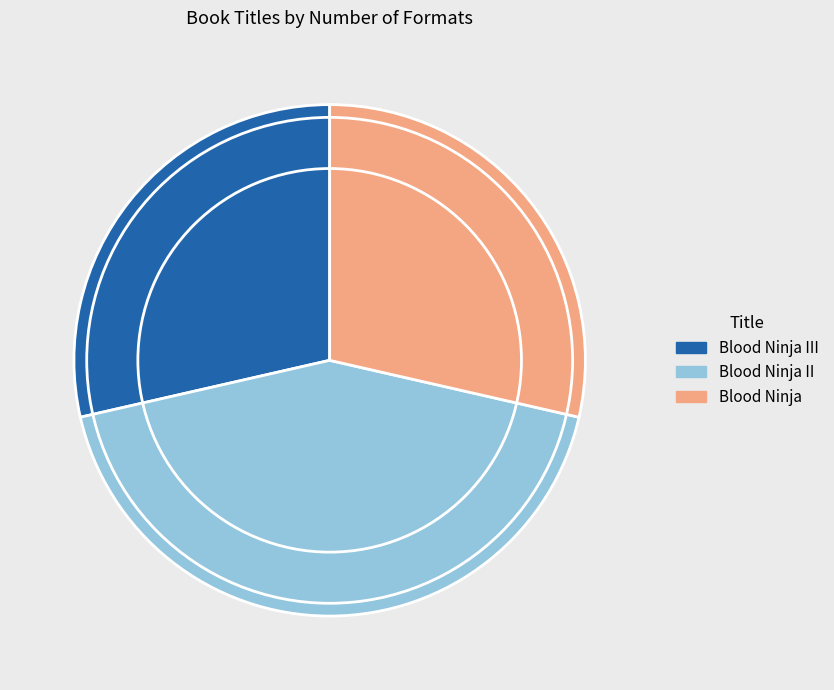

Combined, do Blood Ninja and Blood Ninja II account for over 50%?

Yes